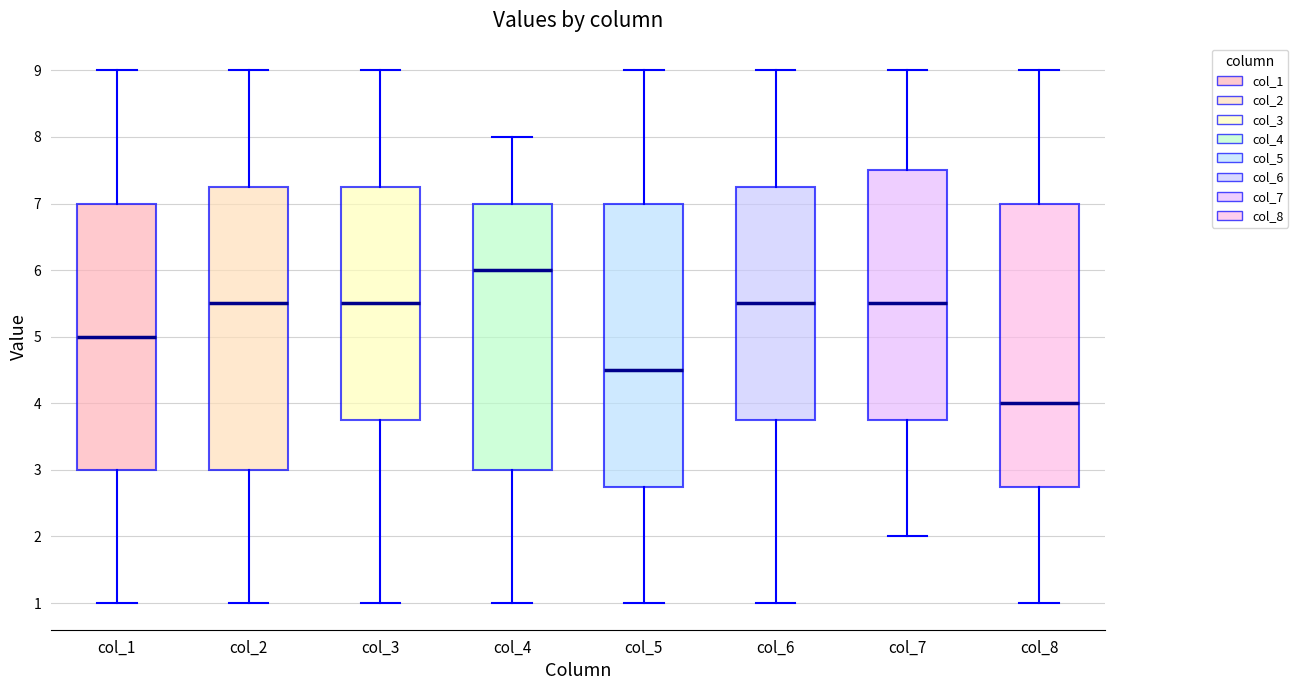

Where is the upper edge of the box for col_2 on the y-axis? The values are not printed on the chart, so give them approximately, as read against the axis.

7.3